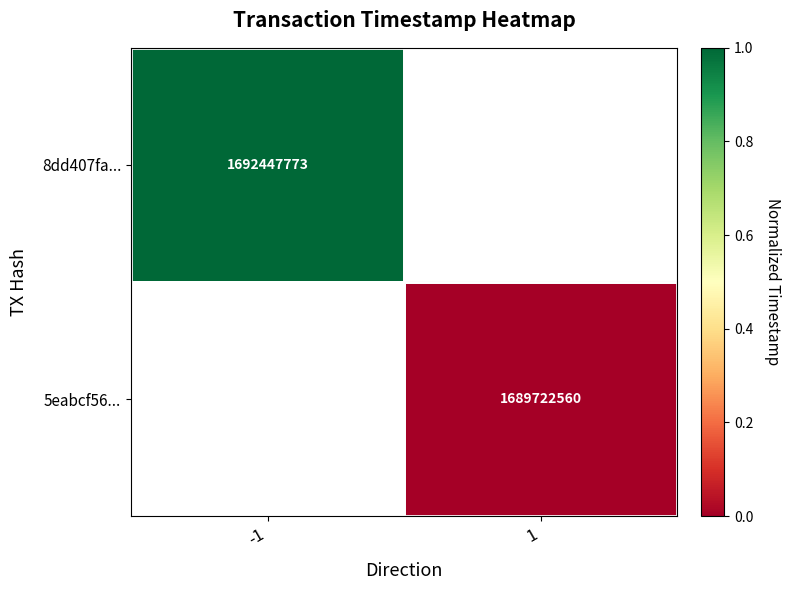

Is it true that 5eabcf56... equals 407970906 at 1?

False